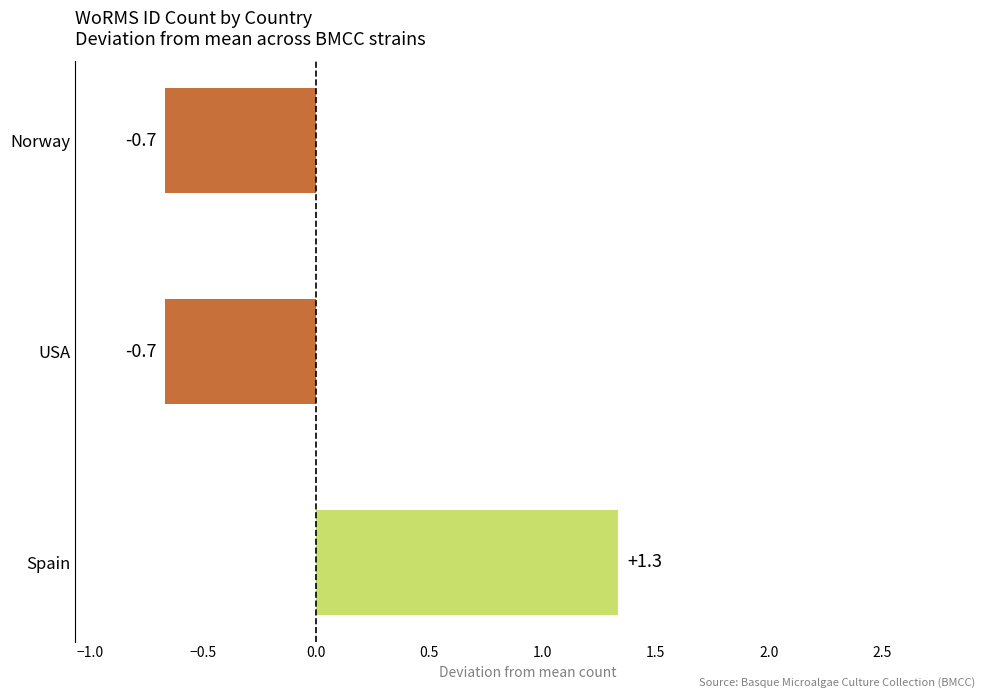

What value does the data have at Norway?

-0.7